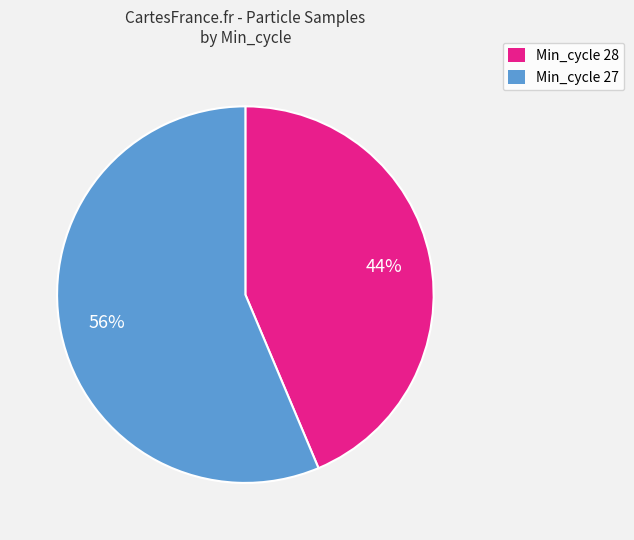

Does any single category account for the majority?

Yes